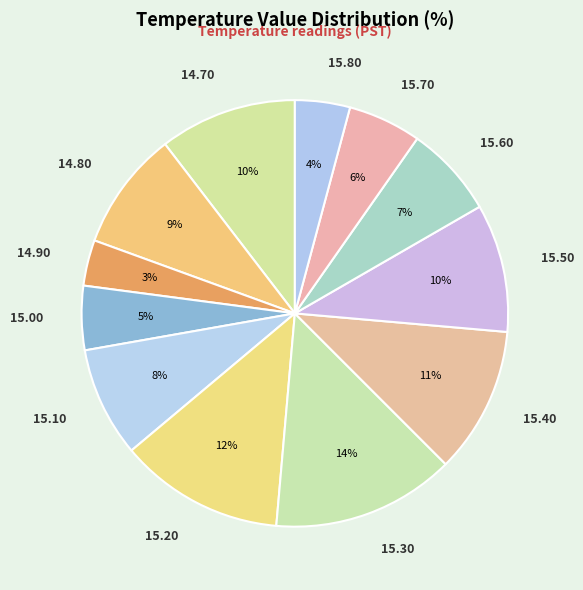

Which slice is the smallest?

14.90